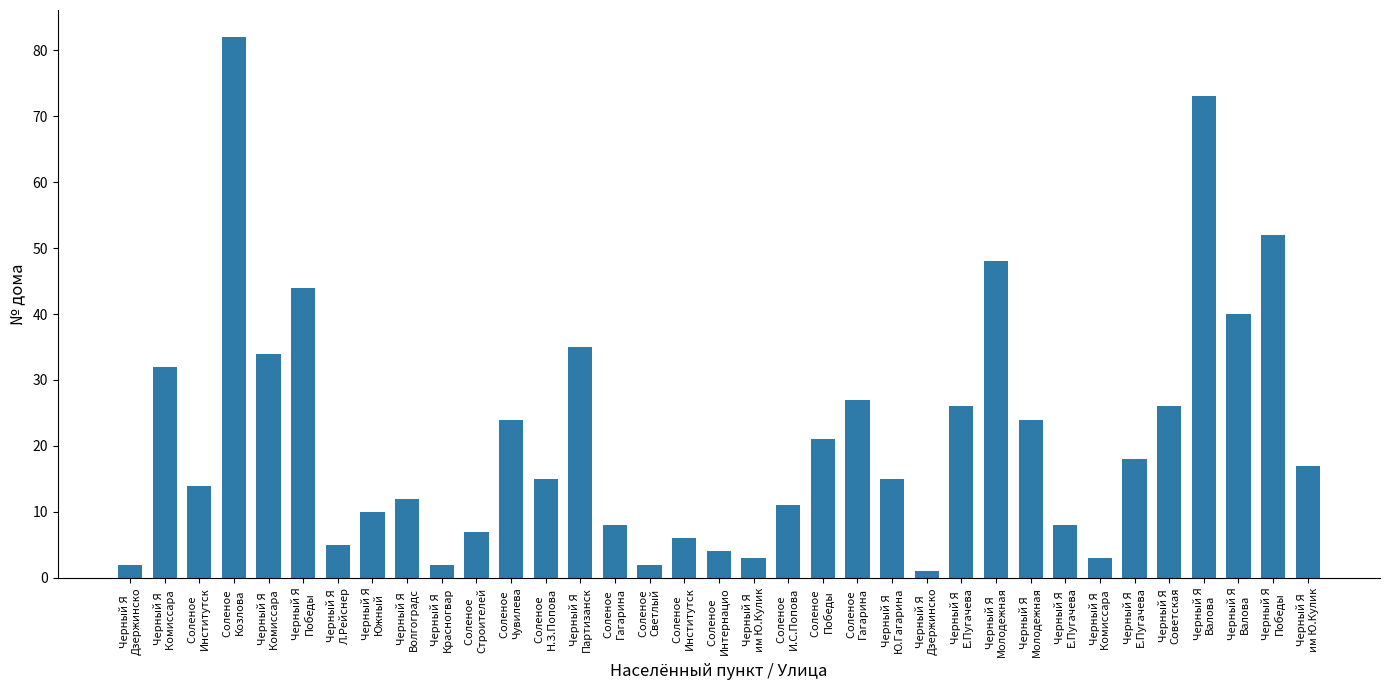

Count the number of categories in the chart.

35